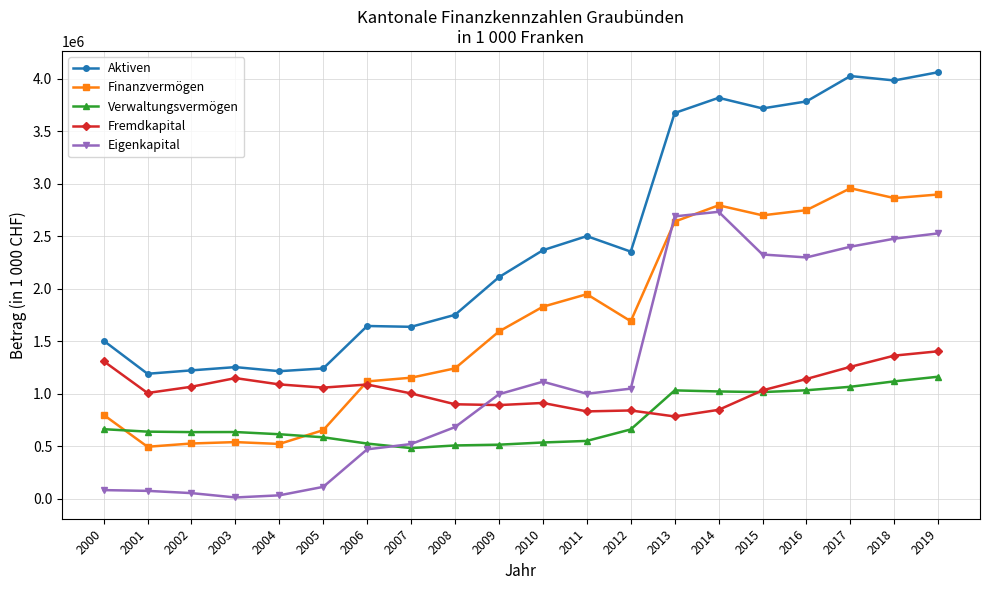

At which category does the chart reach its peak across all series?

2019